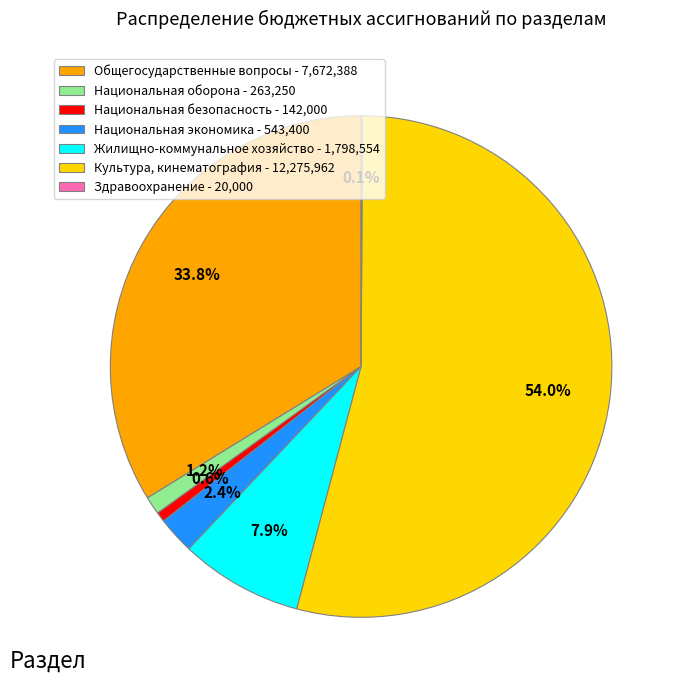

Between Национальная оборона - 263,250 and Национальная безопасность - 142,000, which is larger?

Национальная оборона - 263,250